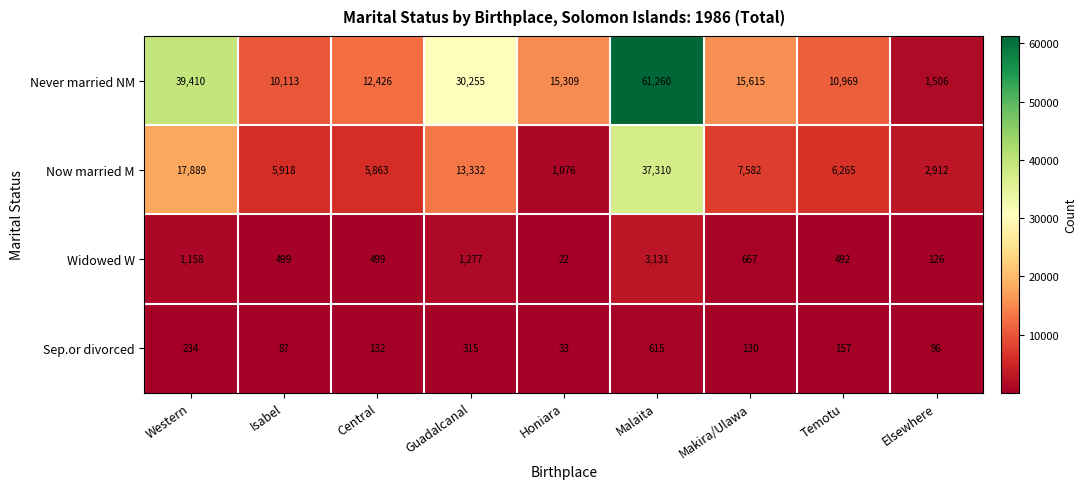

What is the total value across all series at Guadalcanal?

45179